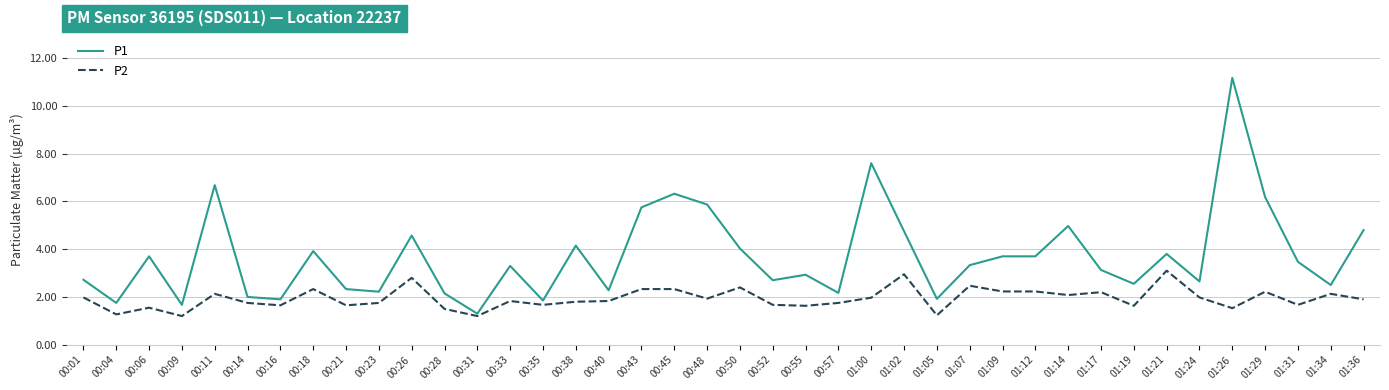

Does the chart display data point markers on the line(s)?

No